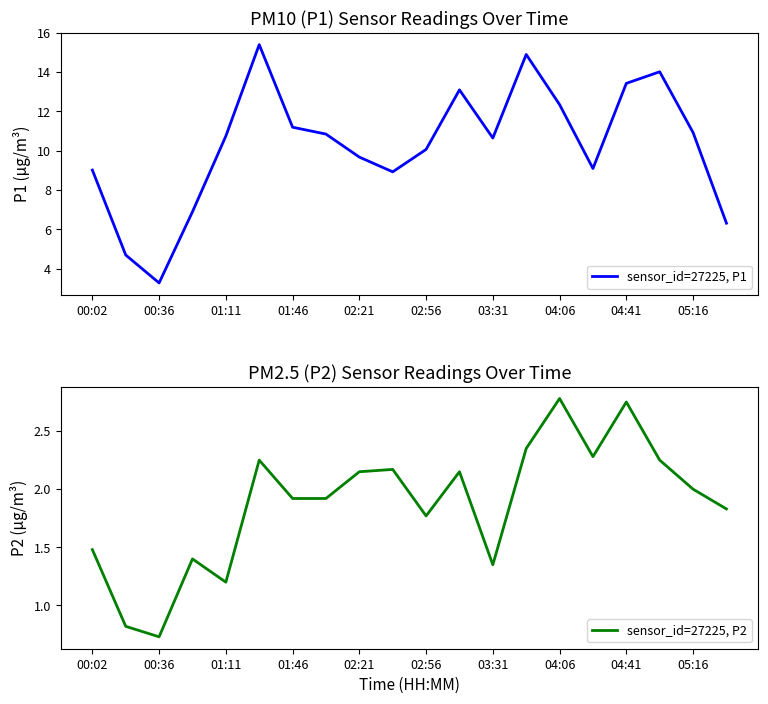

List the series in order of their overall mean, highest first.

sensor_id=27225, P1, sensor_id=27225, P2